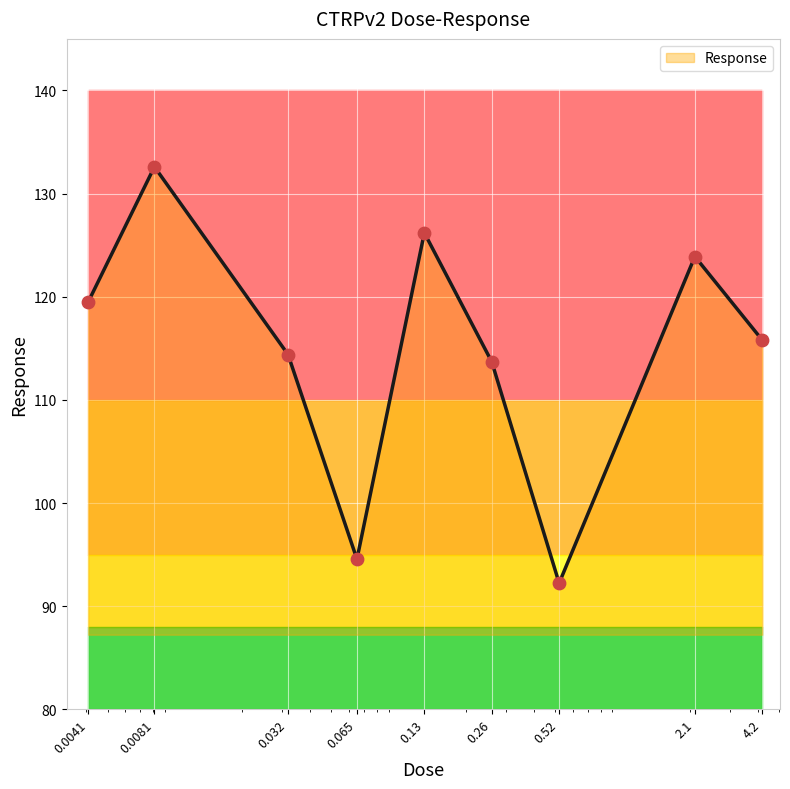

What is the ratio of the value at 0.52 to the value at 0.0041?

0.8